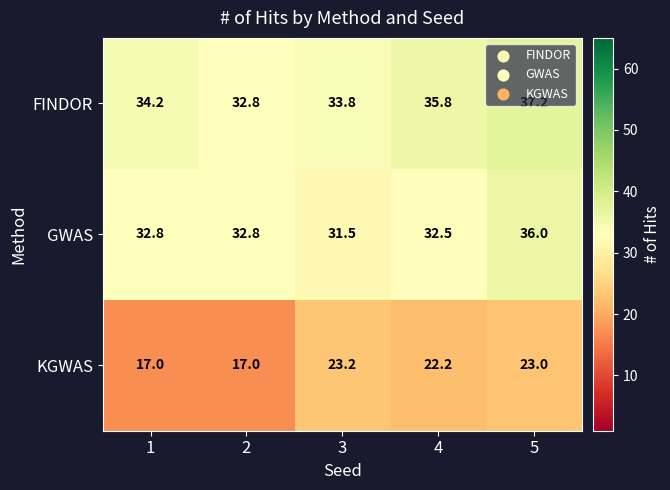

The value of FINDOR at 1 is 34.2. True or false?

True